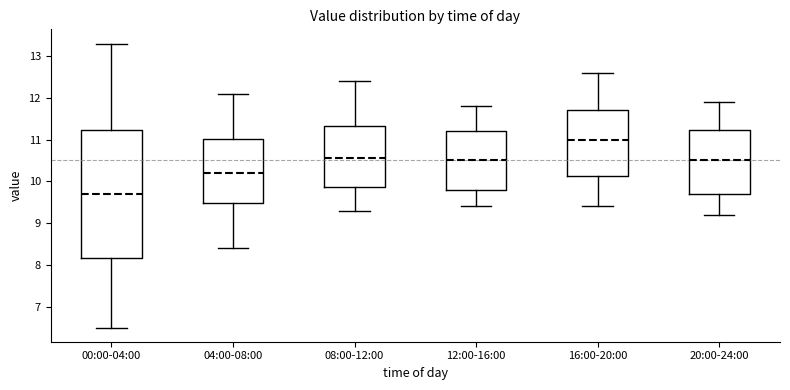

Reading left to right, transcribe this box plot: for each box, give where its median line is, the range the box spans, and where its two whiskers end, as read against the y-axis. The values are not printed on the chart, so give them approximately, as read against the axis.

00:00-04:00: median 9.7, box 8.2 to 11.2, whiskers 6.5 to 13.3
04:00-08:00: median 10.2, box 9.5 to 11.0, whiskers 8.4 to 12.1
08:00-12:00: median 10.6, box 9.9 to 11.3, whiskers 9.3 to 12.4
12:00-16:00: median 10.5, box 9.8 to 11.2, whiskers 9.4 to 11.8
16:00-20:00: median 11.0, box 10.1 to 11.7, whiskers 9.4 to 12.6
20:00-24:00: median 10.5, box 9.7 to 11.2, whiskers 9.2 to 11.9